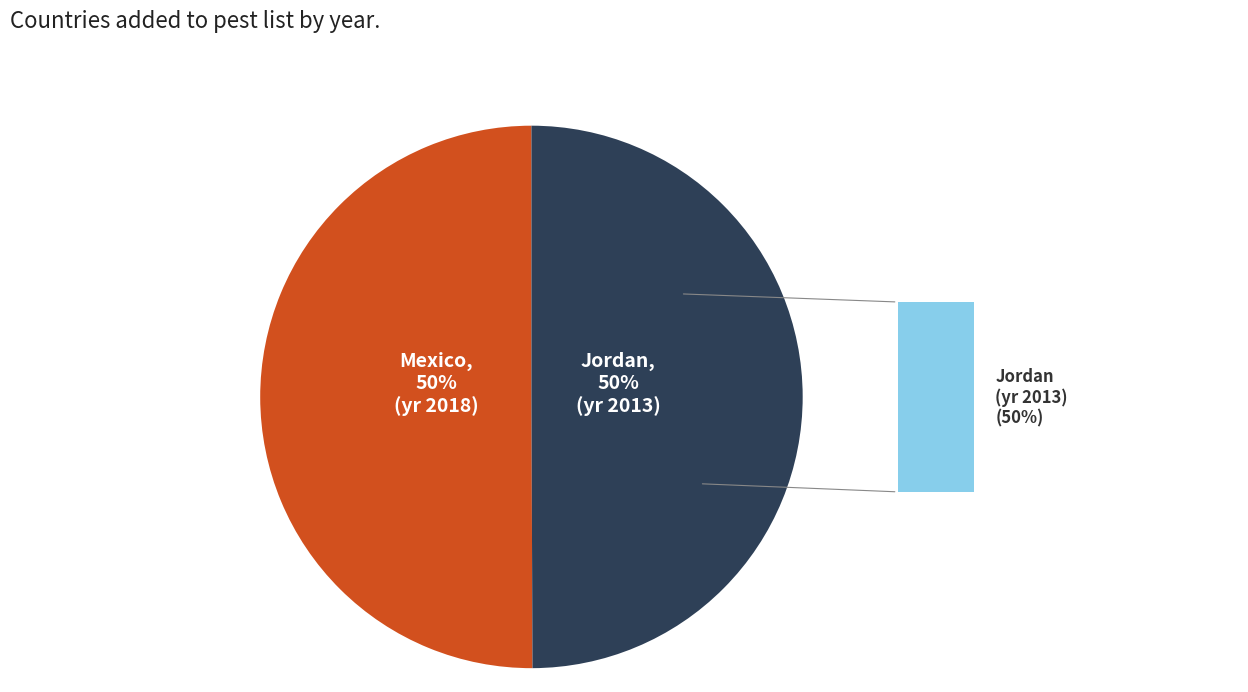

To the nearest percent, what is the average slice percentage?

50%